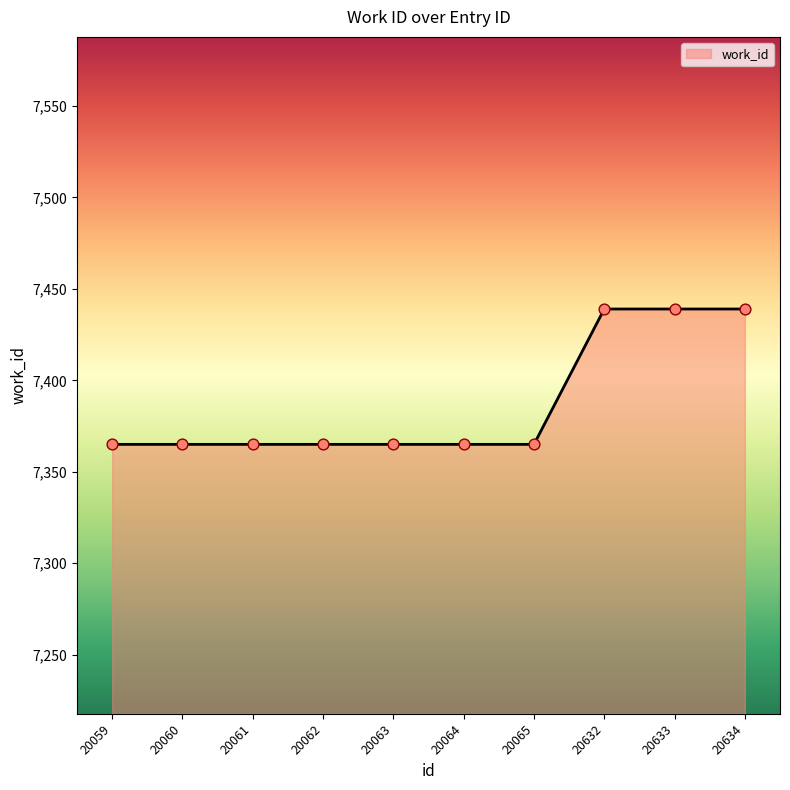

What is the change in value from 20059 to 20634?

+74